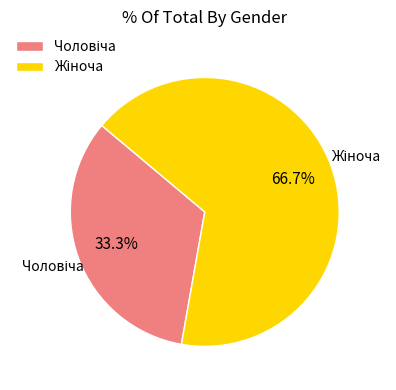

How many segments does this pie chart have?

2